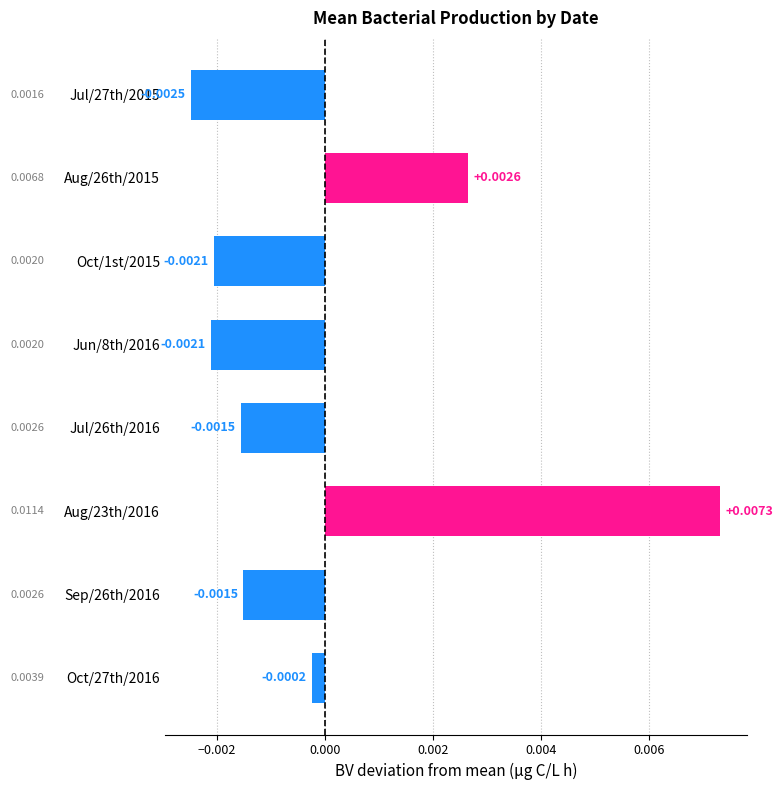

Where is the data nearest to the value 0?

Oct/27th/2016